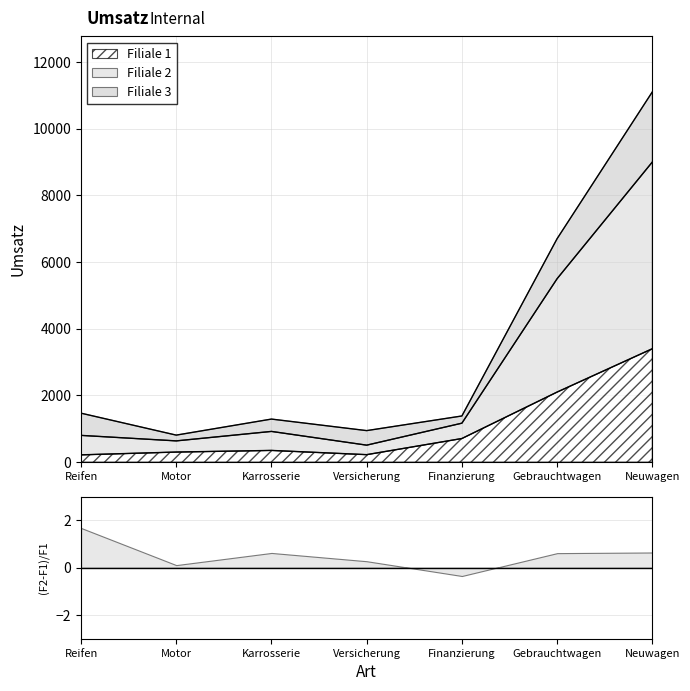

True or false: Filiale 1 has a value of 301 at Motor.

True